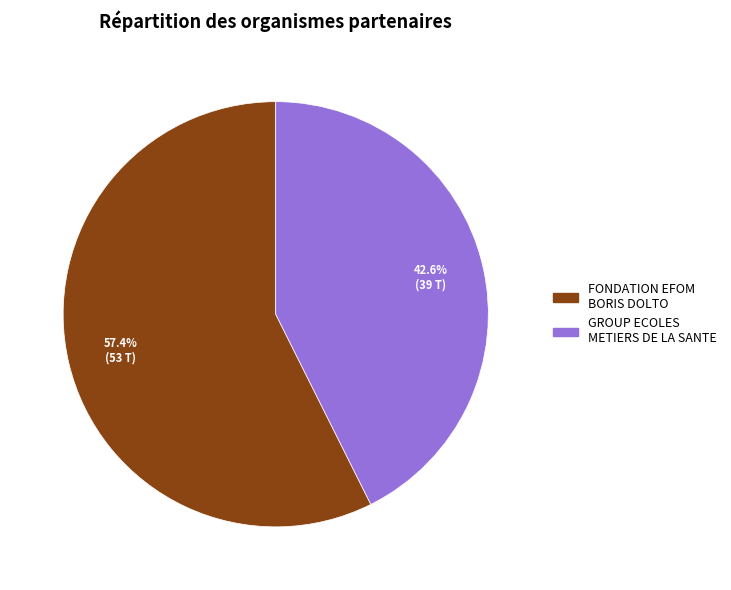

The GROUP ECOLES METIERS DE LA SANTE slice represents 34% of the pie. True or false?

False